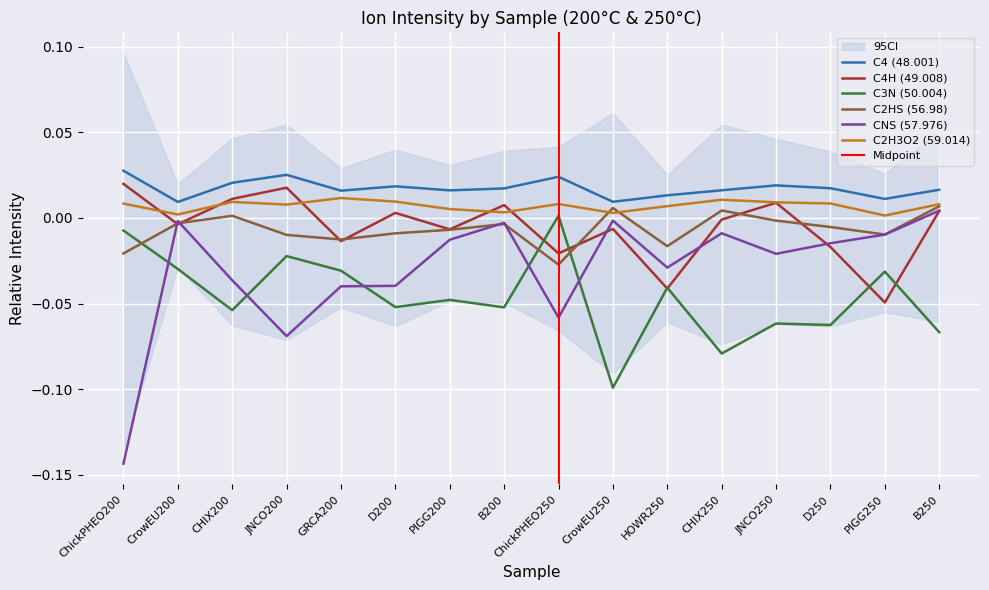

Which series has the widest spread of values?

CNS (57.976)